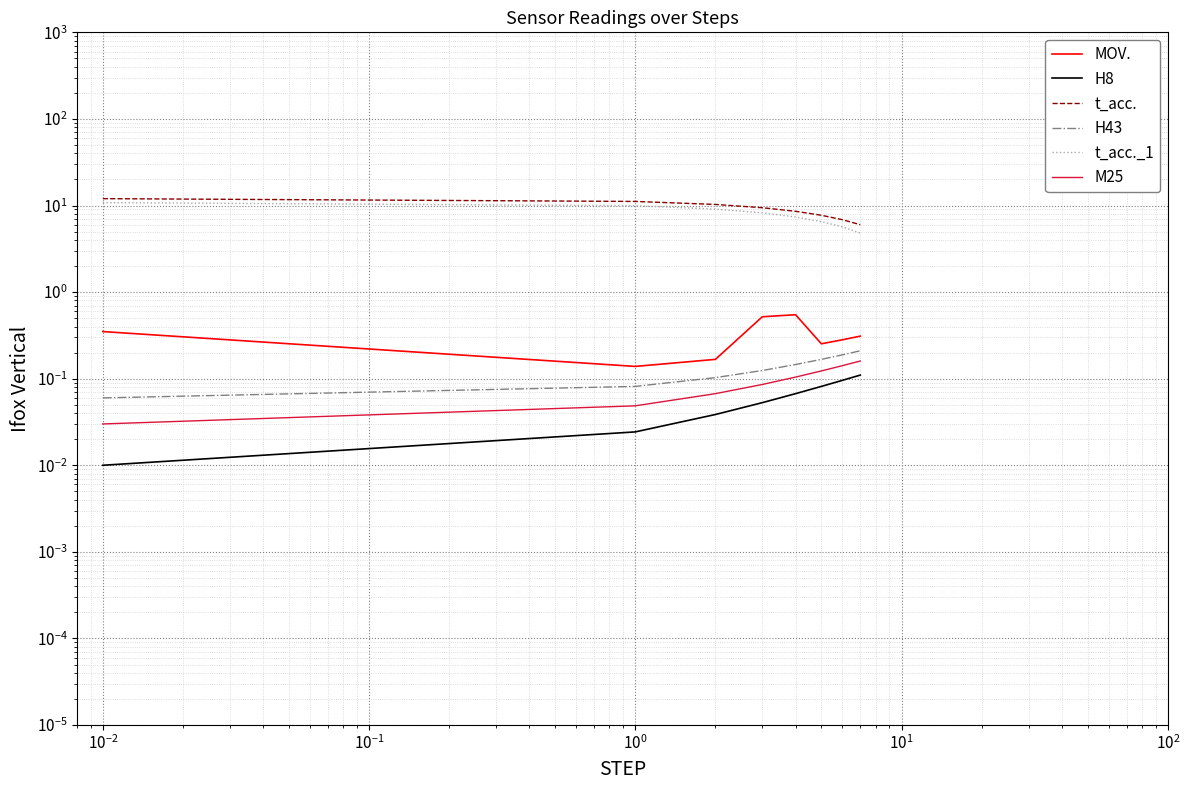

Which series has the largest total across all categories?

t_acc.